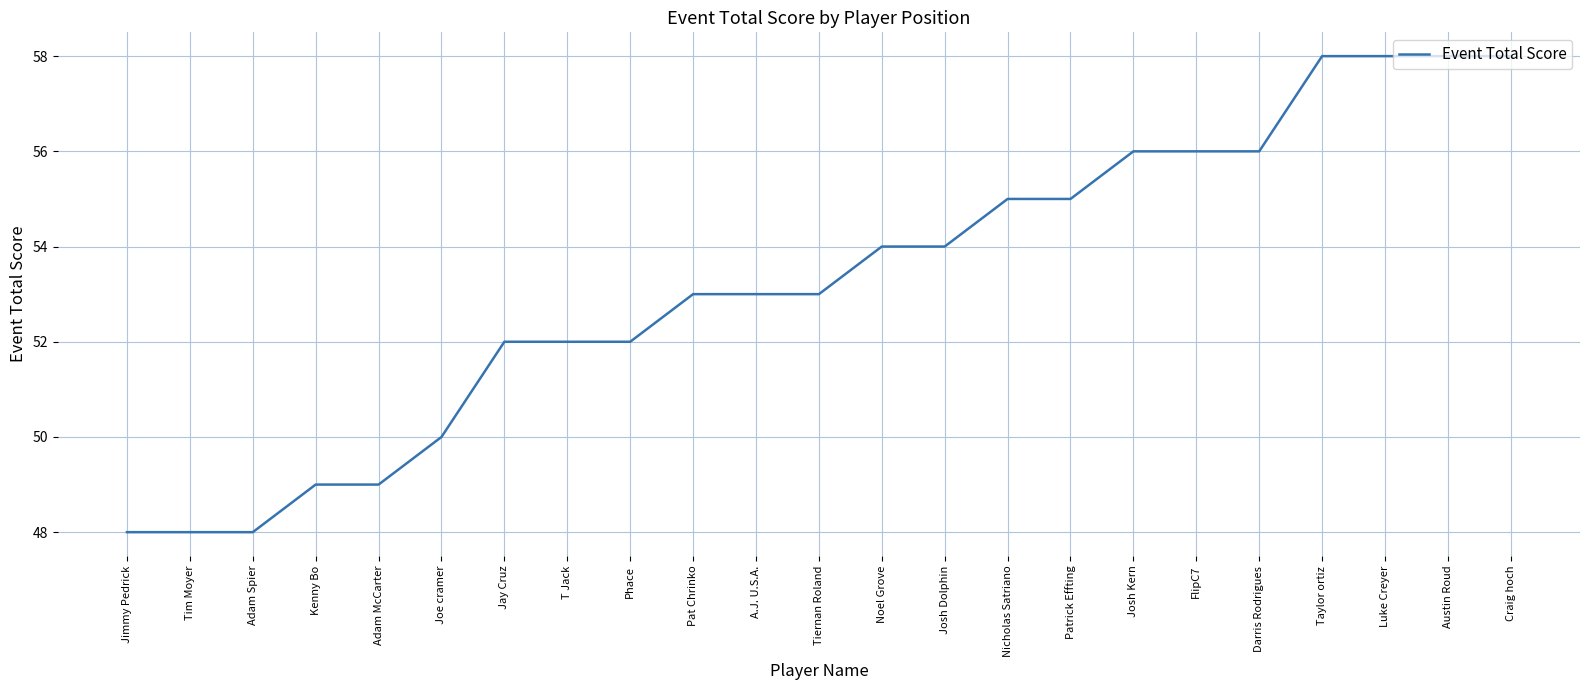

Reading left to right, what are all the values shown in this chart?

48	48	48	49	49	50	52	52	52	53	53	53	54	54	55	55	56	56	56	58	58	58	58